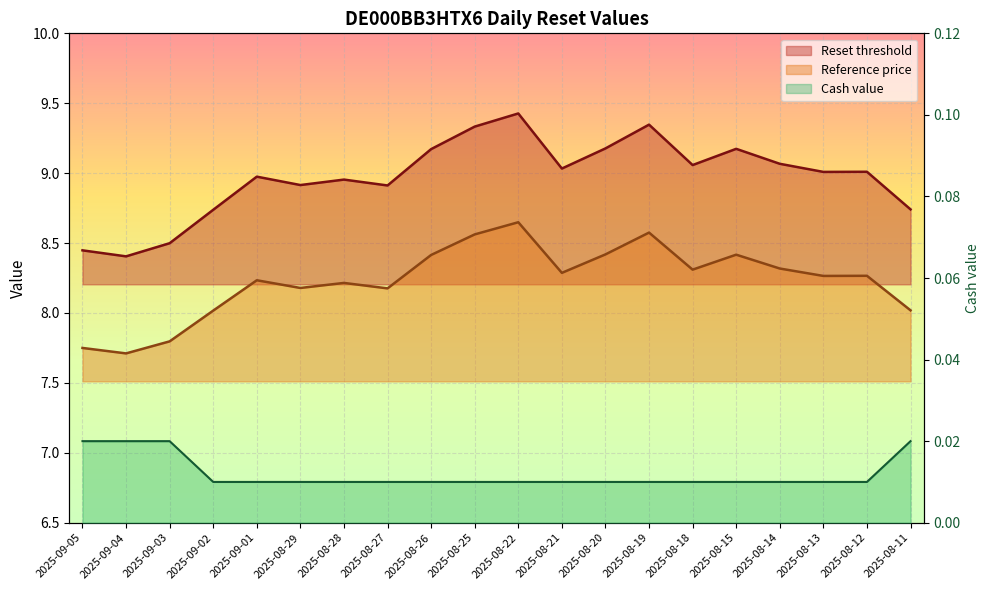

Where is Cash value nearest to the value 0?

2025-09-02